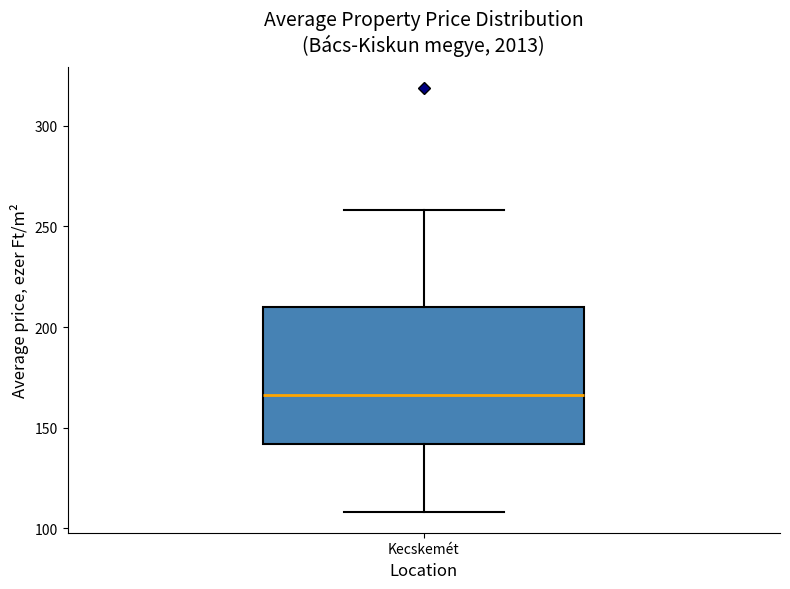

Read this box plot against the y-axis: the position of the median line, the range covered by the box, and the ends of both whiskers. The values are not printed on the chart, so give them approximately, as read against the axis.

median 165, box 140 to 210, whiskers 110 to 260